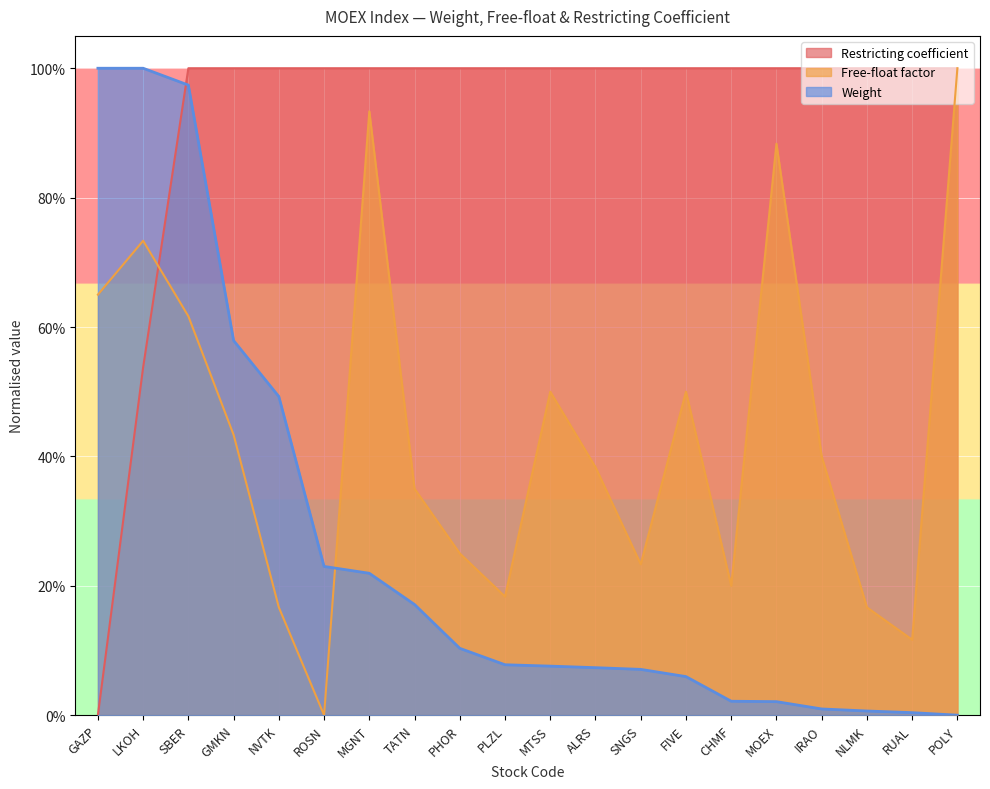

The value of Weight at ALRS is 0.1. True or false?

True